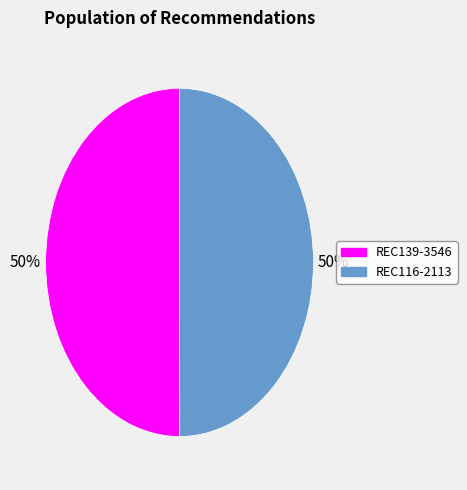

Is it true that REC139-3546 is 40% of the pie?

False